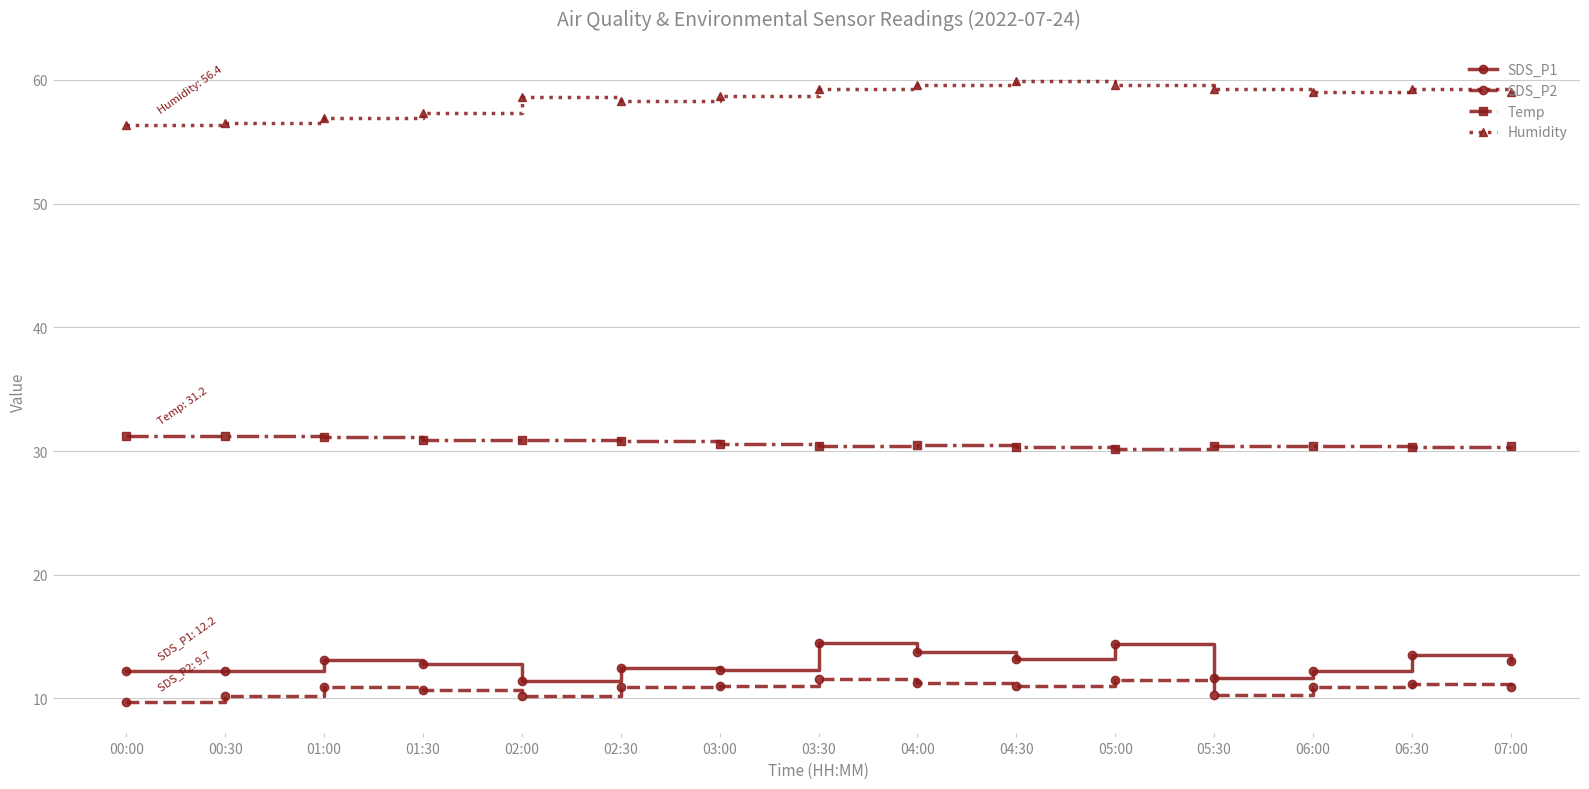

The SDS_P2 series shows 10.7 at 01:30. True or false?

True